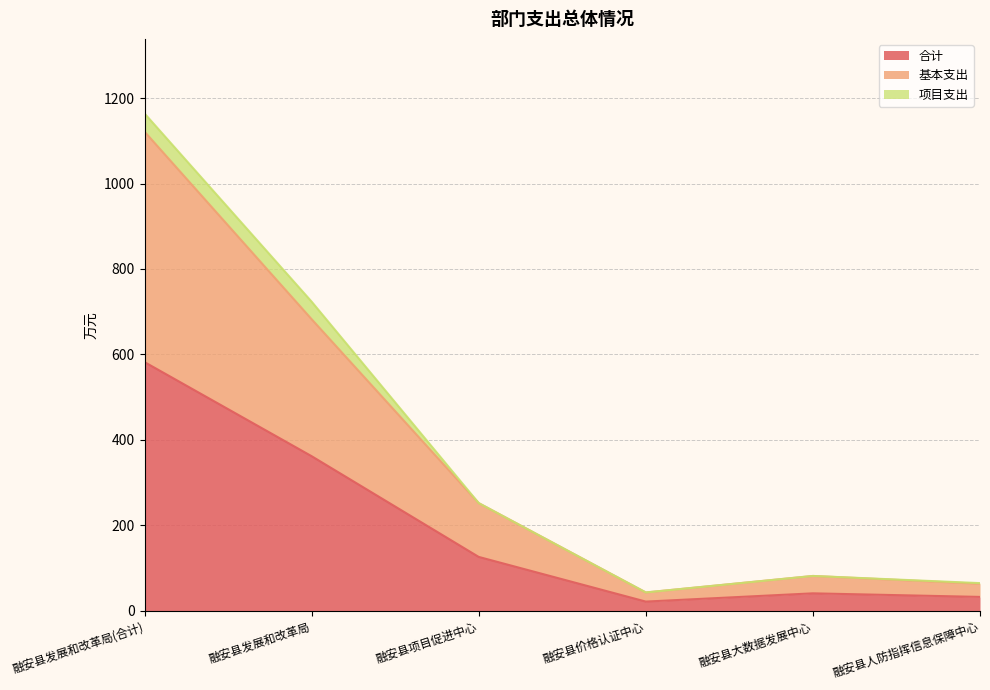

What is the highest value of the 合计 series?

582.0